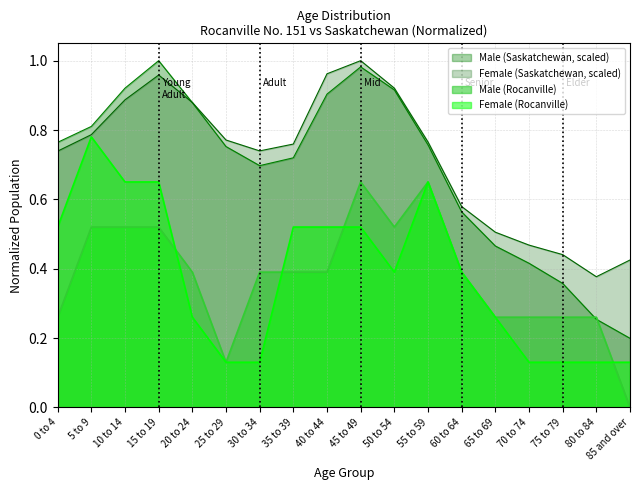

What is the difference between the highest and lowest values at 10 to 14?

0.4